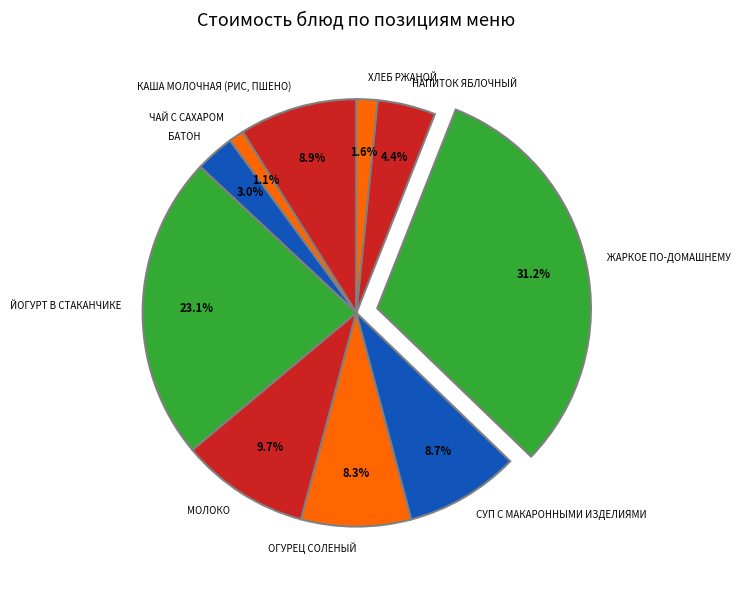

To the nearest percent, what portion does ЖАРКОЕ ПО-ДОМАШНЕМУ represent?

31%